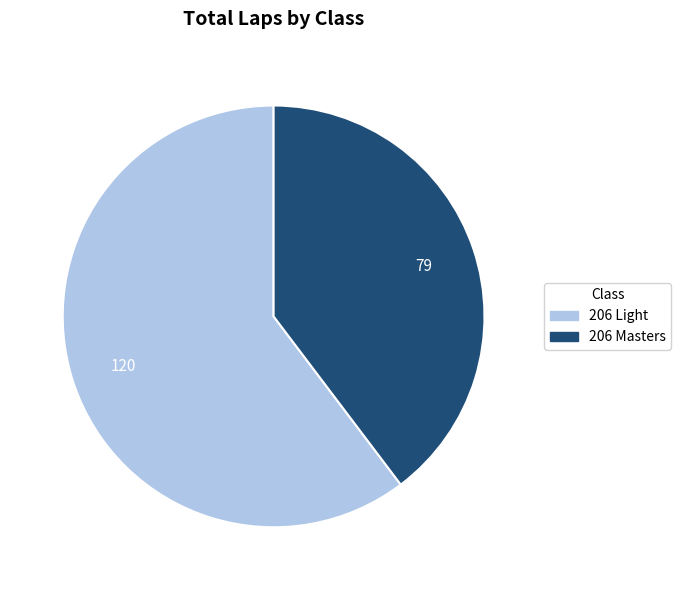

Do 206 Masters and 206 Light together represent more than half of the pie?

Yes